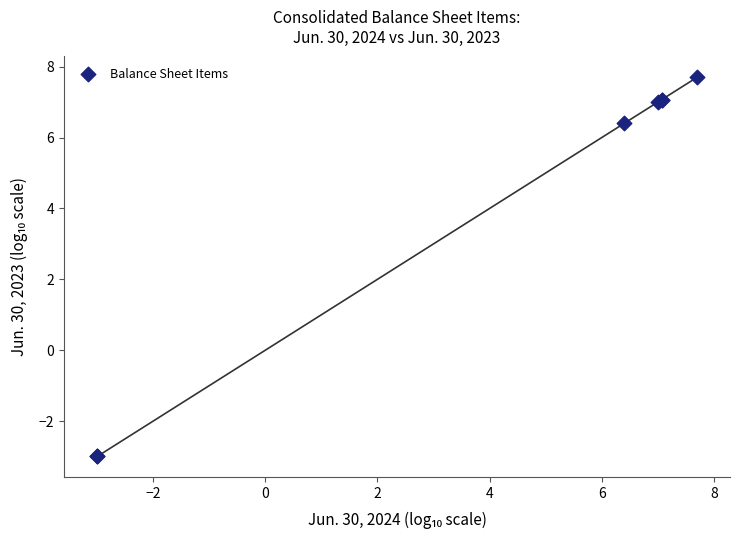

What Y value in the scatter plot is closest to 2?

6.4